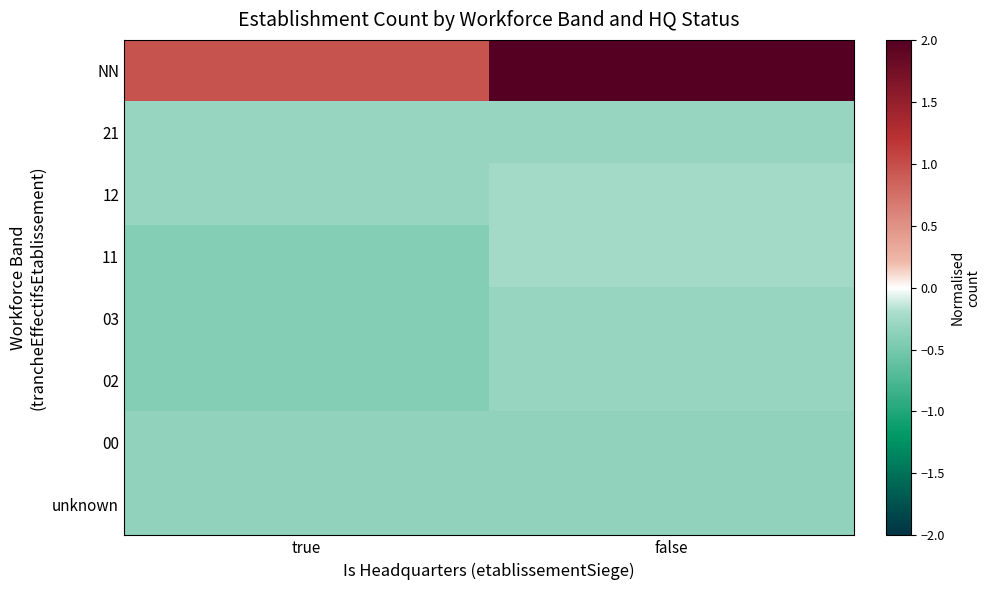

Reading left to right, transcribe all the data shown in this chart.

NN: true=1.0	false=2.0
21: true=-0.3	false=-0.3
12: true=-0.3	false=-0.2
11: true=-0.4	false=-0.2
03: true=-0.4	false=-0.3
02: true=-0.4	false=-0.3
00: true=-0.4	false=-0.4
unknown: true=-0.4	false=-0.4